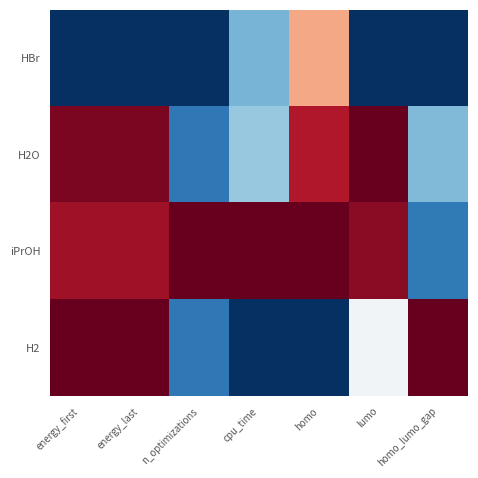

Reading right to left, list all the values displayed in this chart.

HBr: homo_lumo_gap=-1.0	lumo=-1.0	homo=0.4	cpu_time=-0.5	n_optimizations=-1.0	energy_last=-1.0	energy_first=-1.0
H2O: homo_lumo_gap=-0.4	lumo=1.0	homo=0.8	cpu_time=-0.4	n_optimizations=-0.7	energy_last=0.9	energy_first=0.9
iPrOH: homo_lumo_gap=-0.7	lumo=0.9	homo=1.0	cpu_time=1.0	n_optimizations=1.0	energy_last=0.8	energy_first=0.8
H2: homo_lumo_gap=1.0	lumo=-0.0	homo=-1.0	cpu_time=-1.0	n_optimizations=-0.7	energy_last=1.0	energy_first=1.0